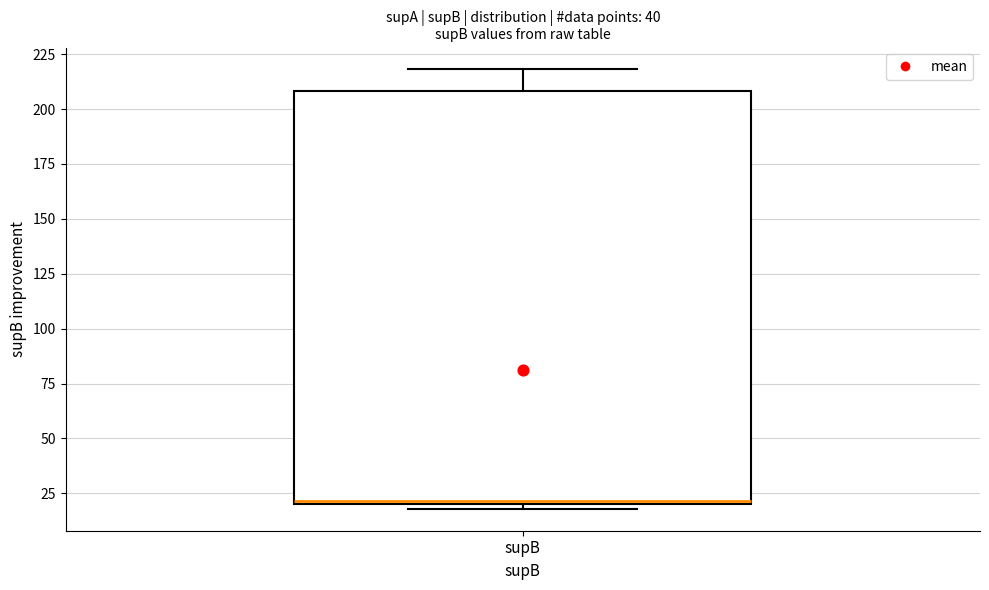

Read this box plot against the y-axis: the position of the median line, the range covered by the box, and the ends of both whiskers. The values are not printed on the chart, so give them approximately, as read against the axis.

median 20, box 20 to 210, whiskers 20 (just below the box's lower edge) to 220